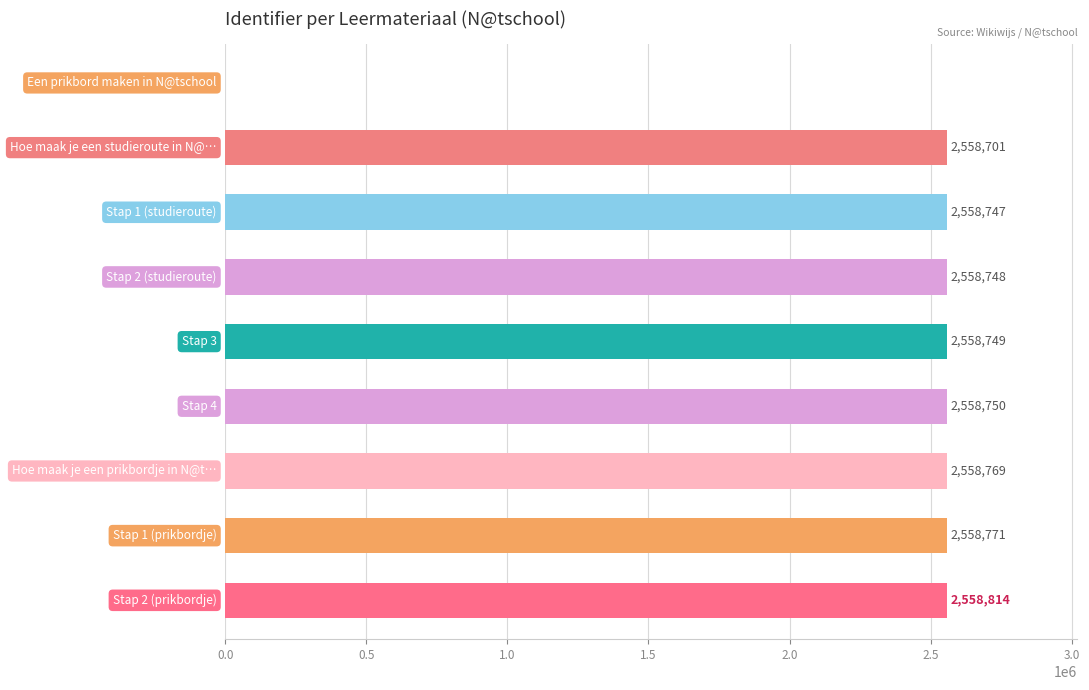

Are the bars grouped side by side (vs. stacked)?

No